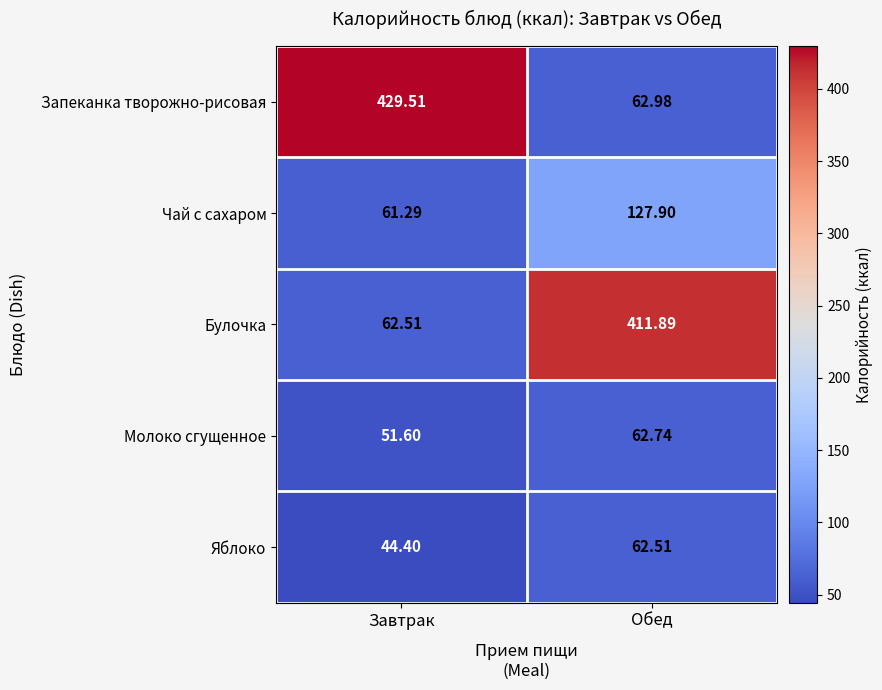

At how many categories does at least one series exceed 133?

2